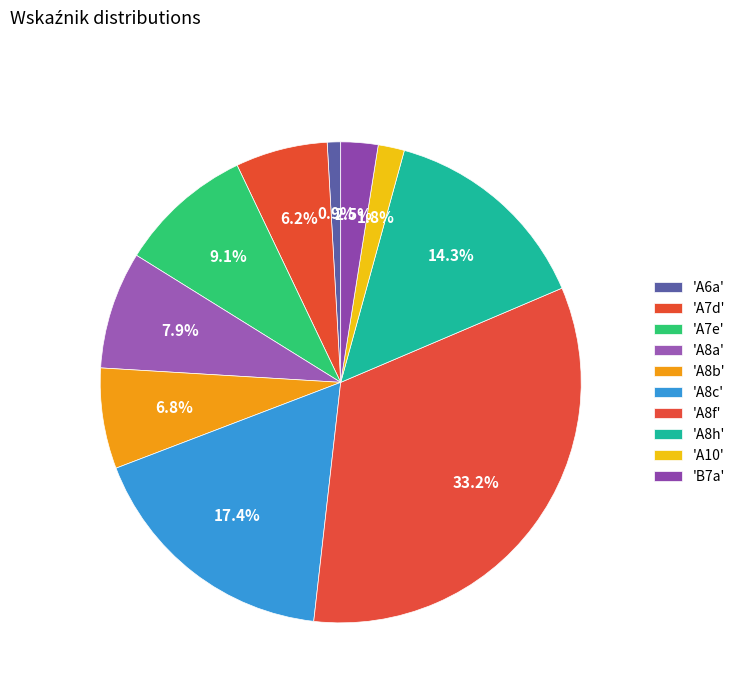

To the nearest percent, what is the difference between the largest and smallest slice percentages?

32%